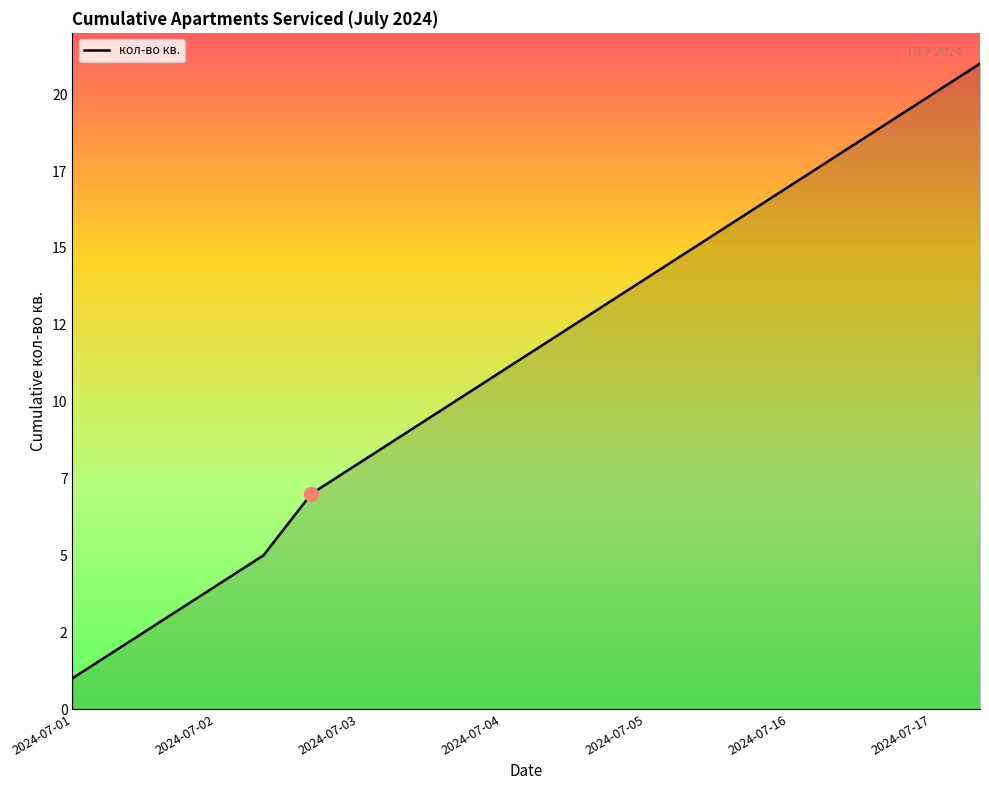

What is the label of the 3rd point from the left?

2024-07-03